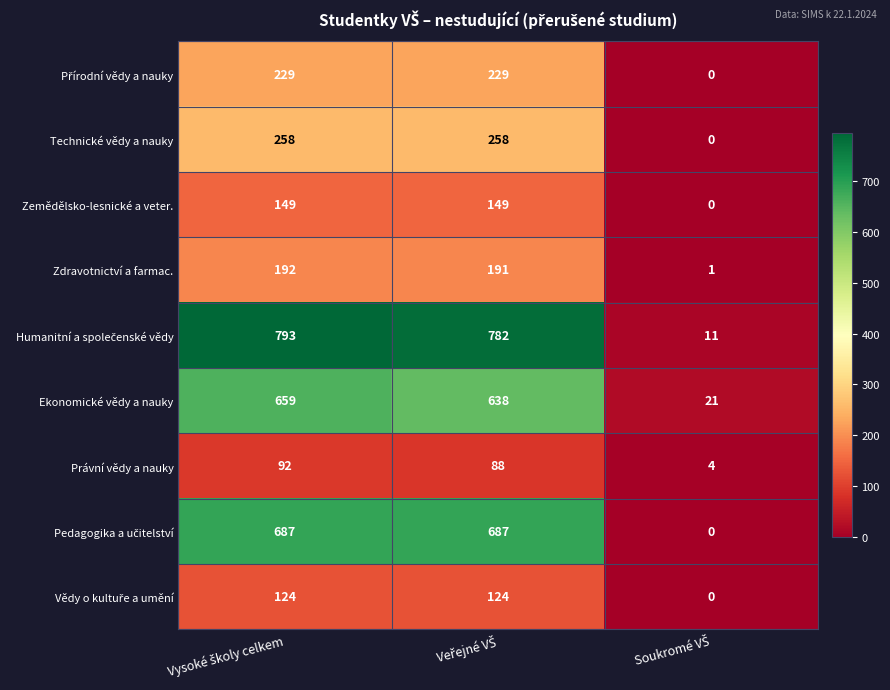

What is the difference between the maximum and minimum values in the Právní vědy a nauky series?

88